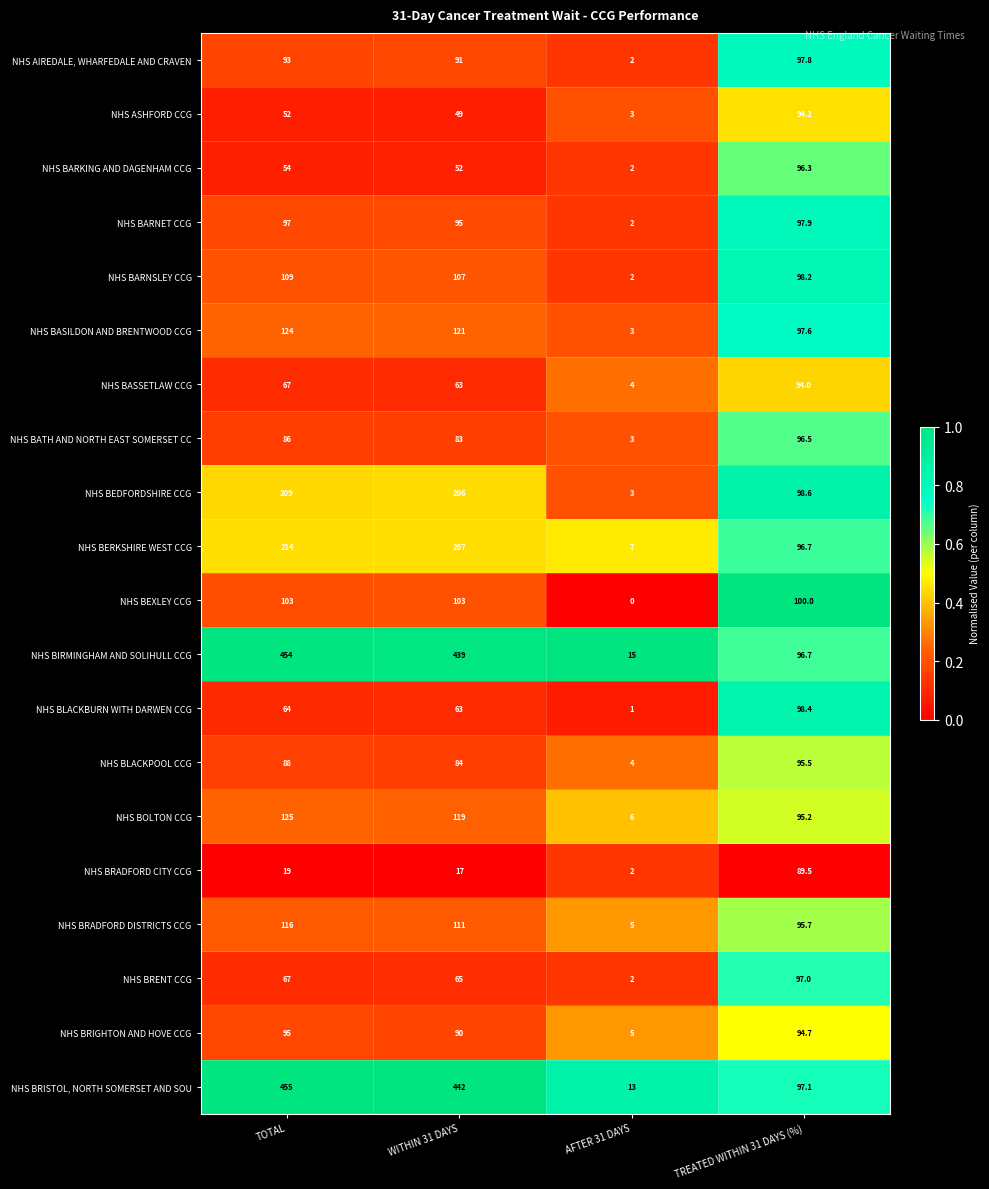

At which label is NHS BRENT CCG closest to 49?

WITHIN 31 DAYS